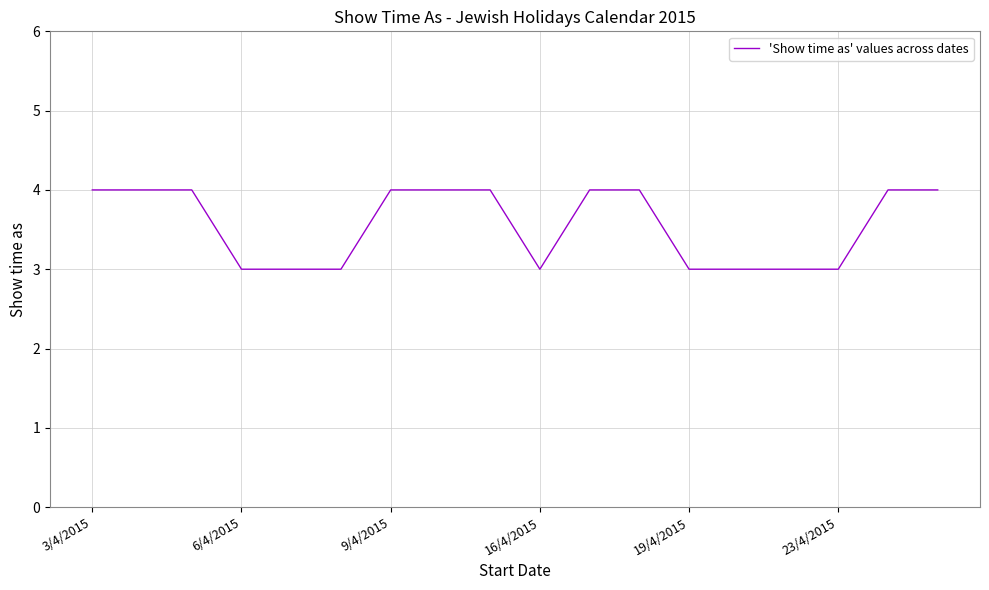

How many values are below 4?

8